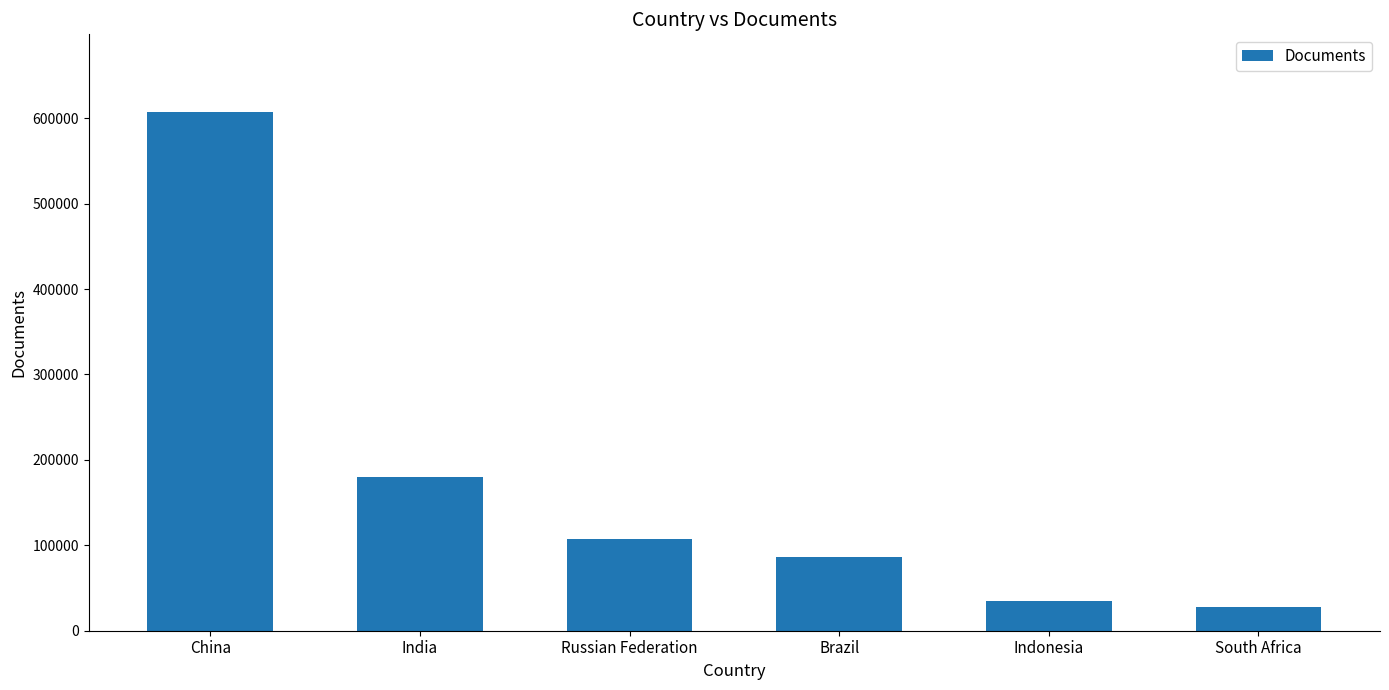

What is the difference between the second highest and second lowest values?

145479